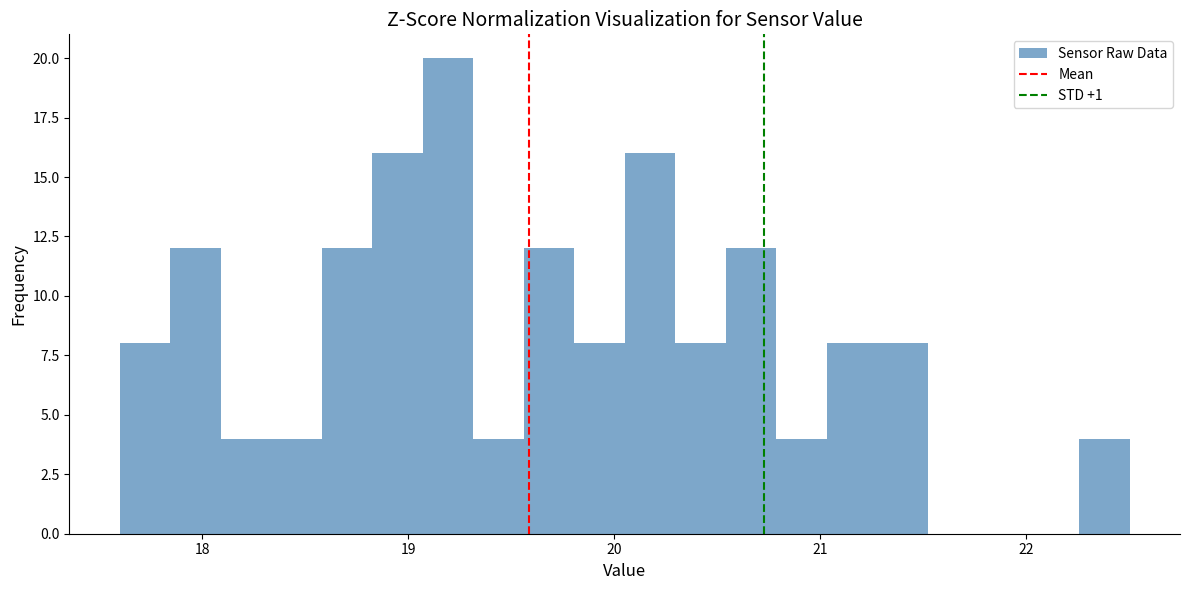

Around what value on the x-axis is the tallest bar? Give the approximate position of its centre, as read against the axis.

19.2